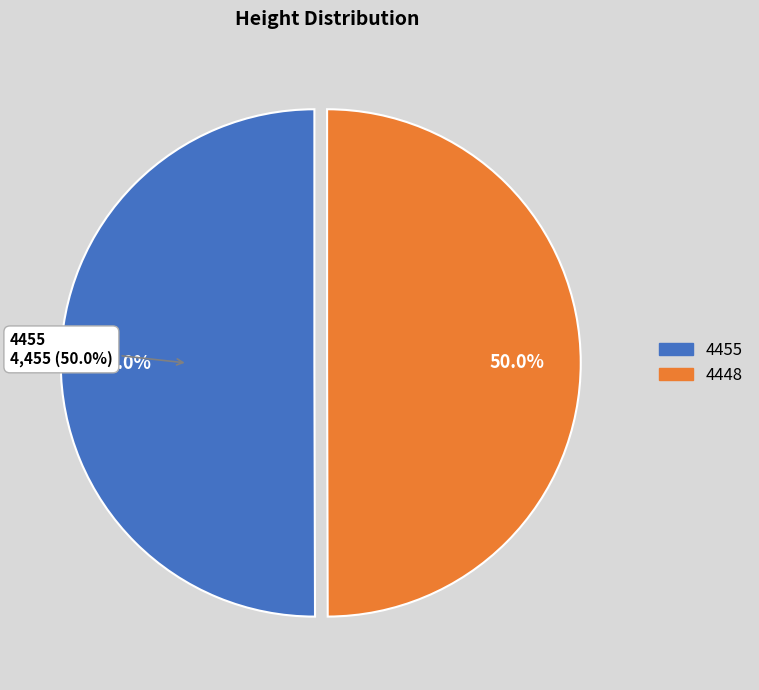

What percentage is the 4448 slice, to the nearest percent?

50%